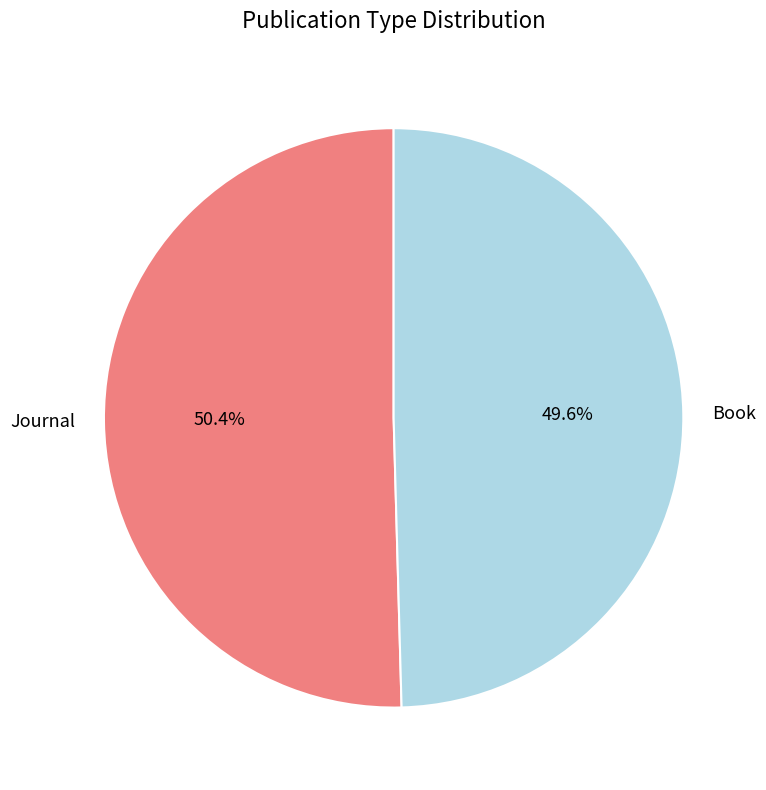

What is the smallest slice in the pie chart?

Book